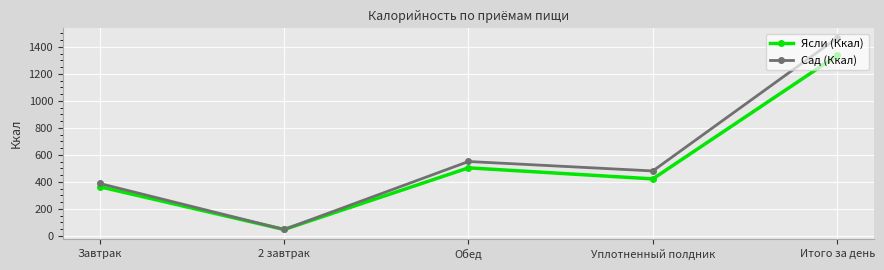

What are all the series names shown in the legend?

Ясли (Ккал), Сад (Ккал)